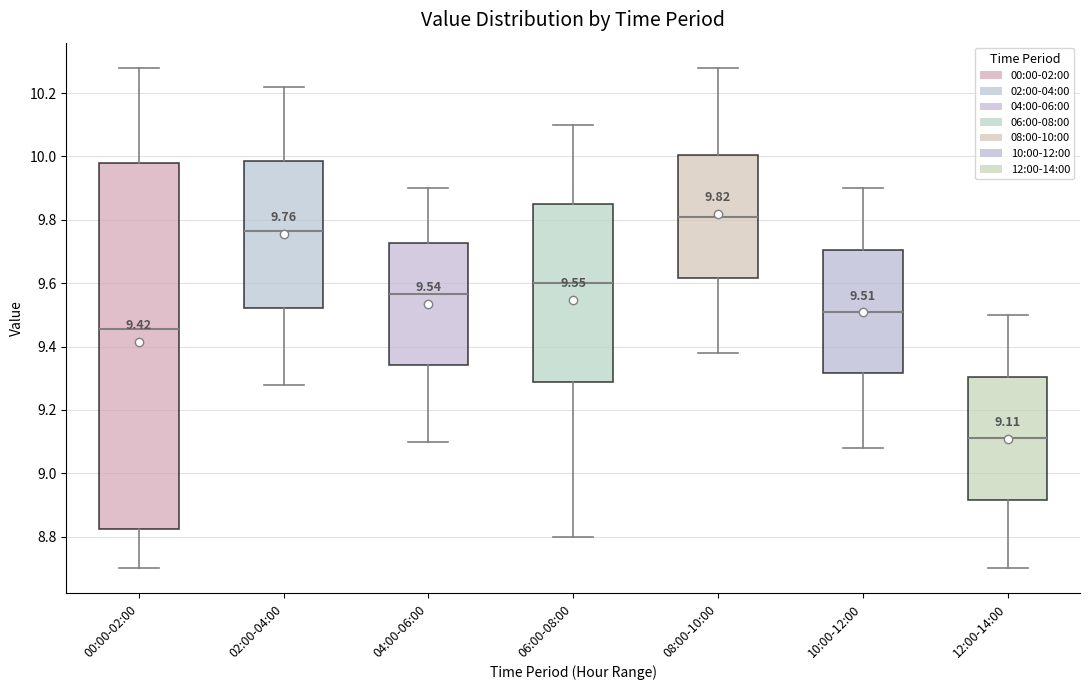

Comparing the boxes themselves (not the whiskers), which one is the tallest?

00:00-02:00